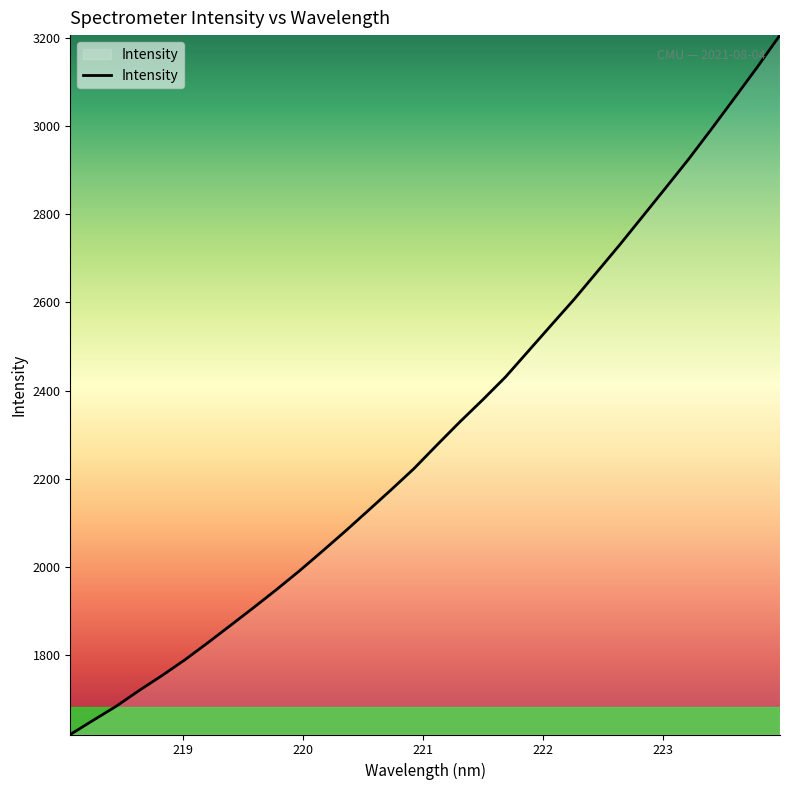

What is the difference between the maximum and minimum values?

1585.2